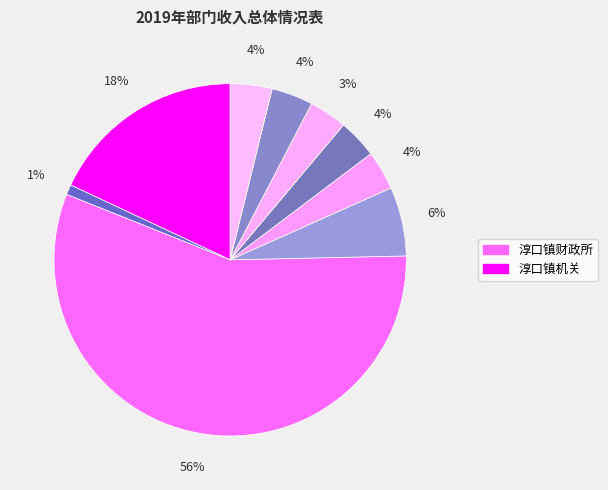

How many slices are in this pie chart?

9